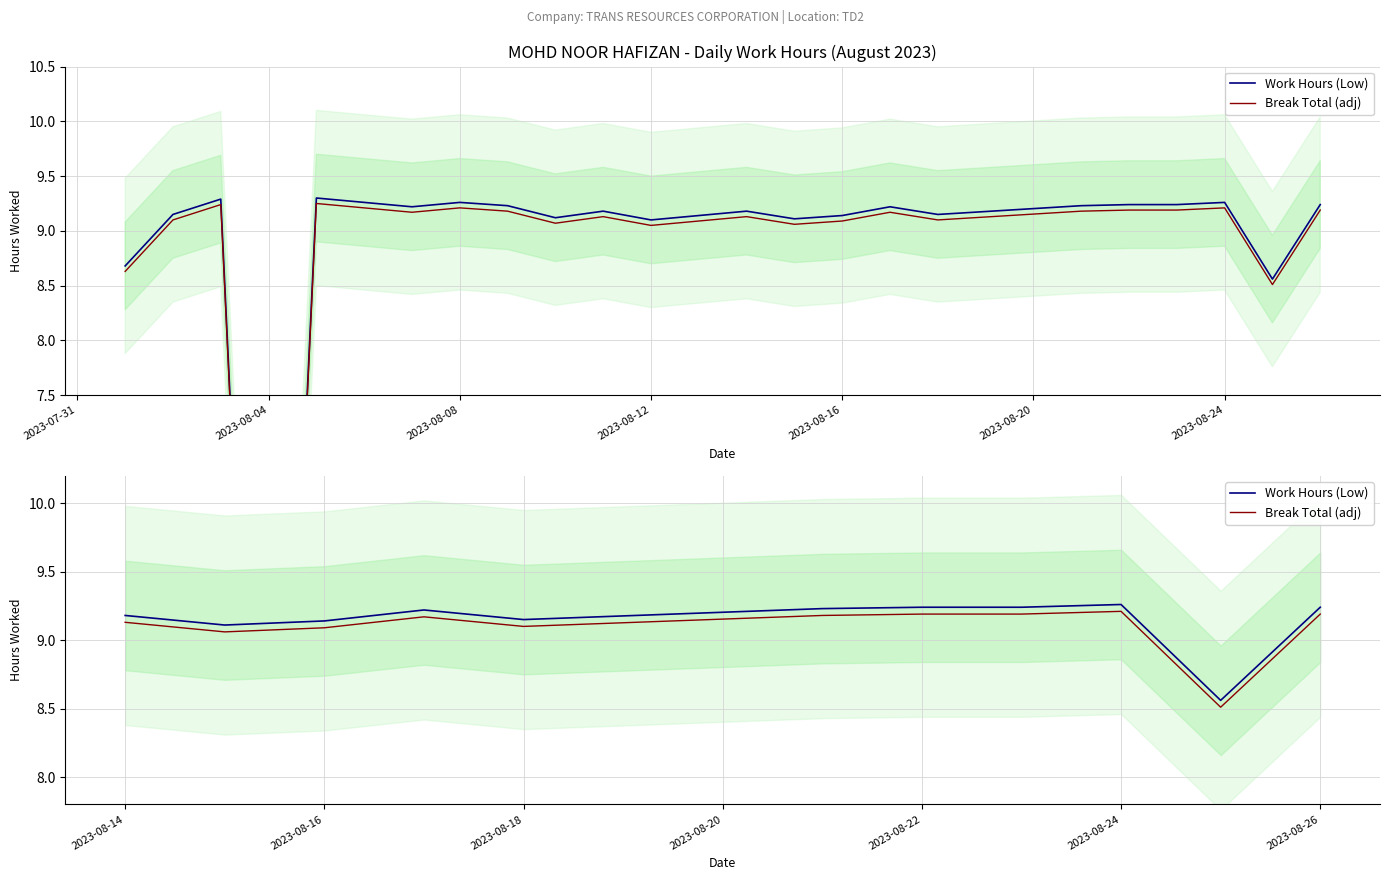

Which series has the largest total across all categories?

Work Hours (Low)